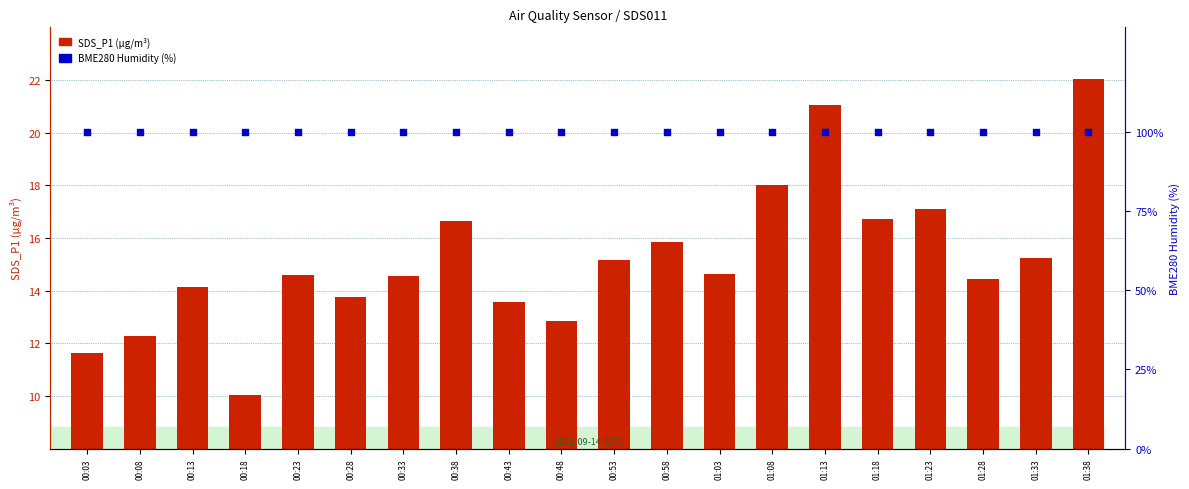

At which category is the sum across all series the highest?

01:38